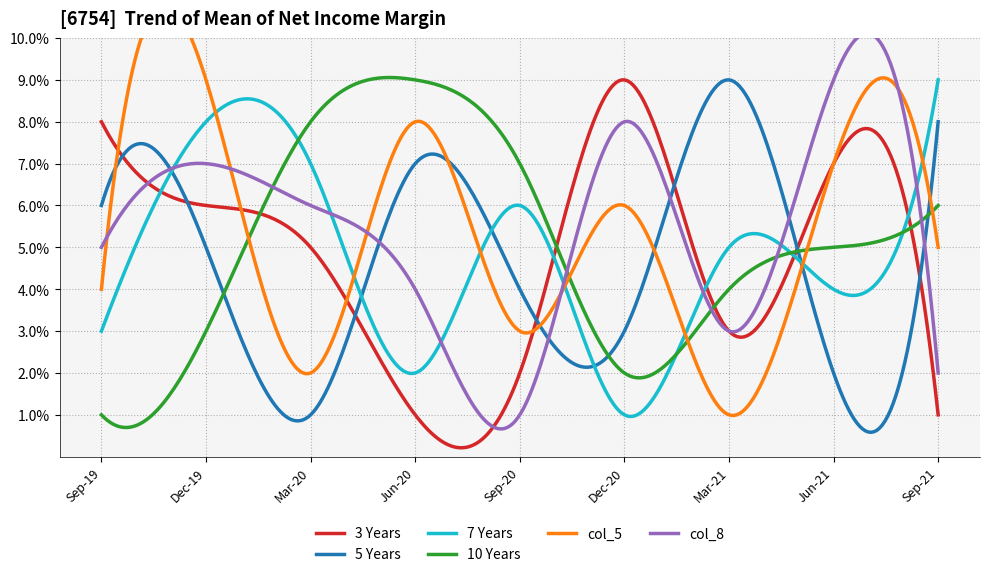

What is the spread (max minus min) of values at 3?

7